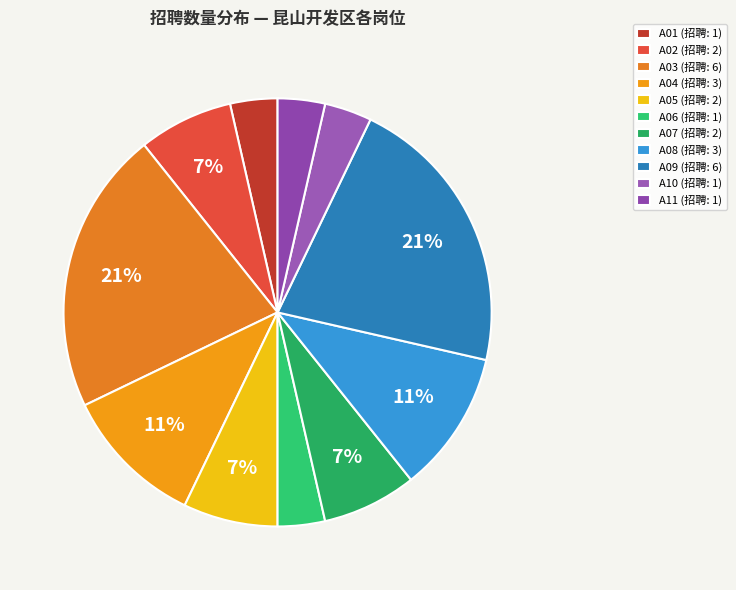

The A01 slice represents 4% of the pie. True or false?

True